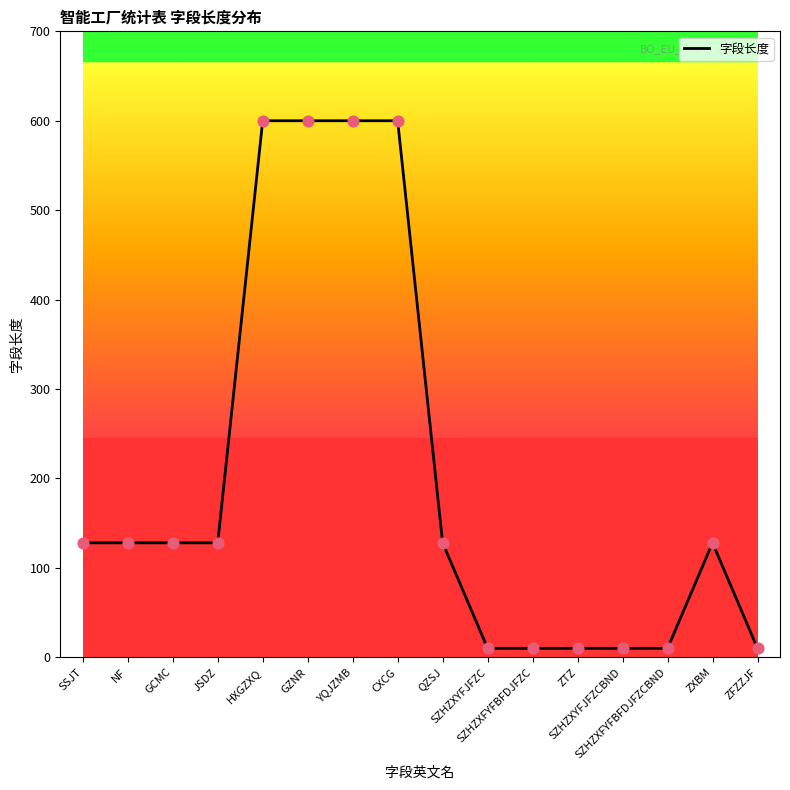

What is the change in value from SSJT to YQJZMB?

+472